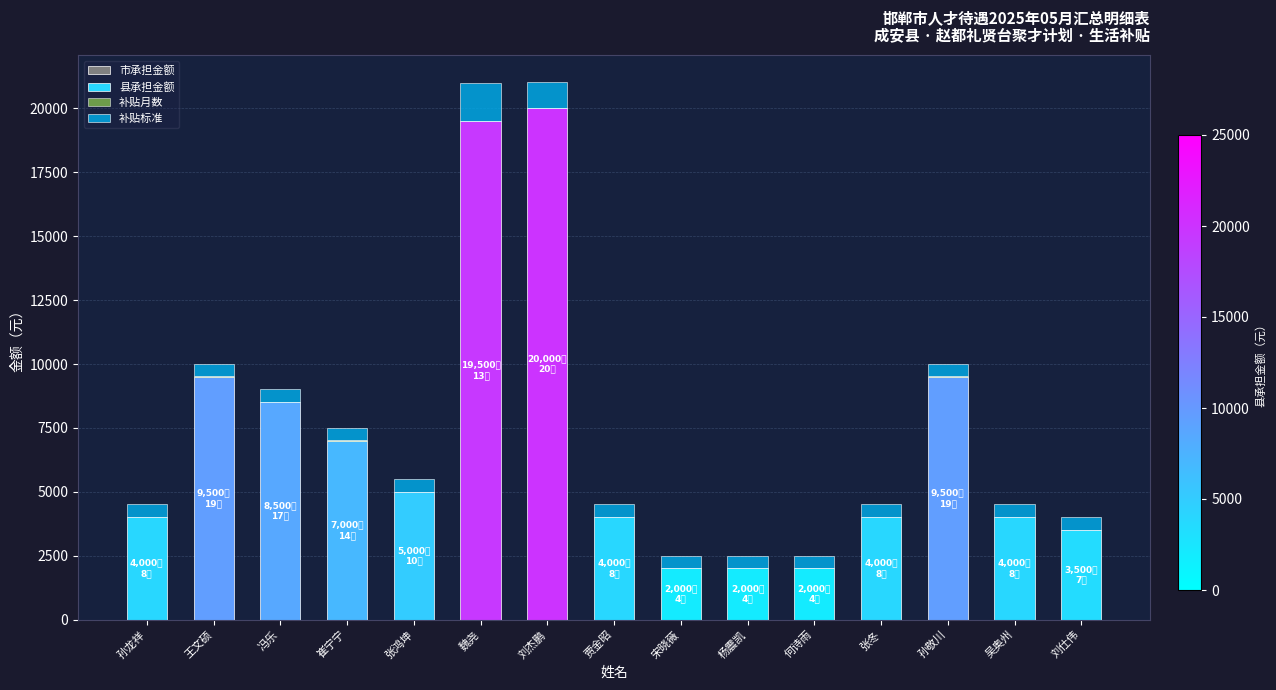

True or false: 县承担金额 has a value of 29574 at 刘杰鹏.

False